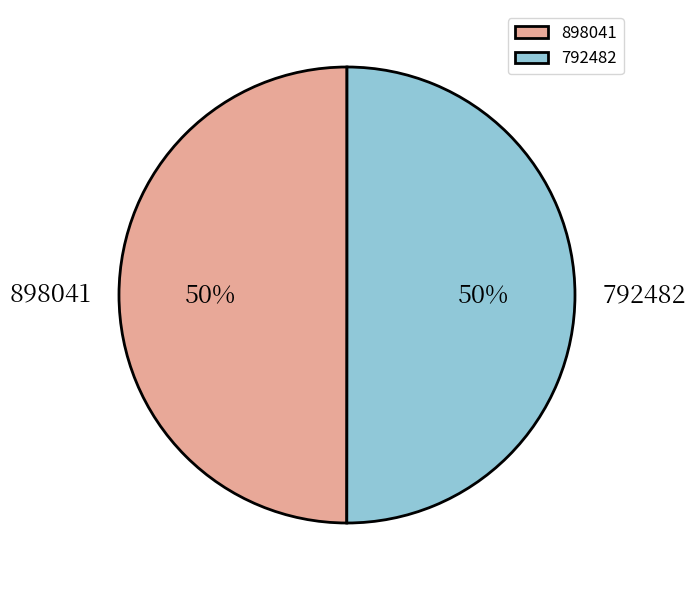

How many segments does this pie chart have?

2